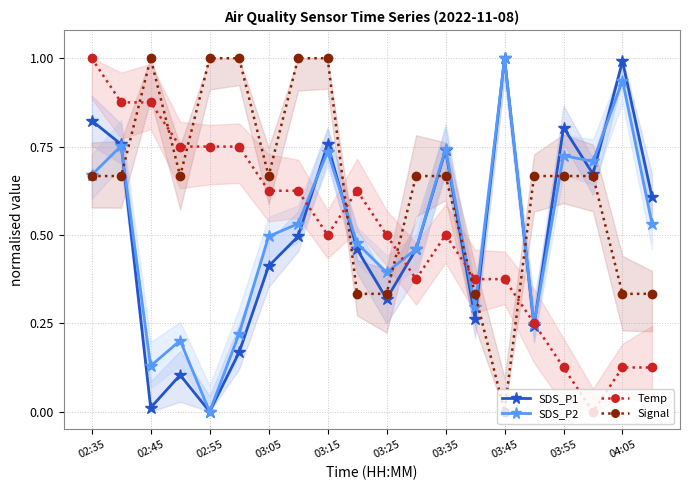

What is the average value of the Signal series?

0.6